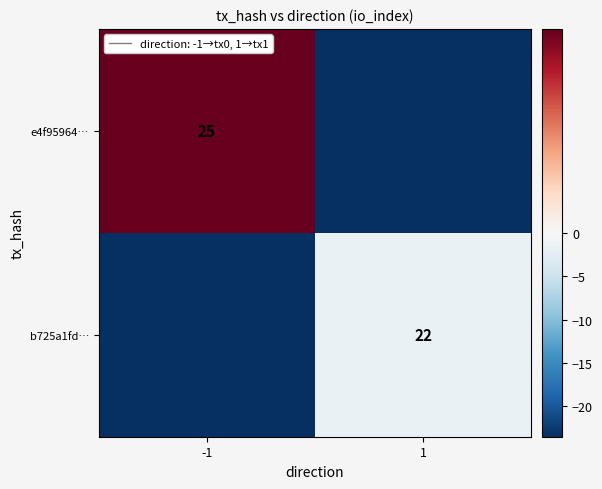

At which category is the sum across all series the highest?

-1